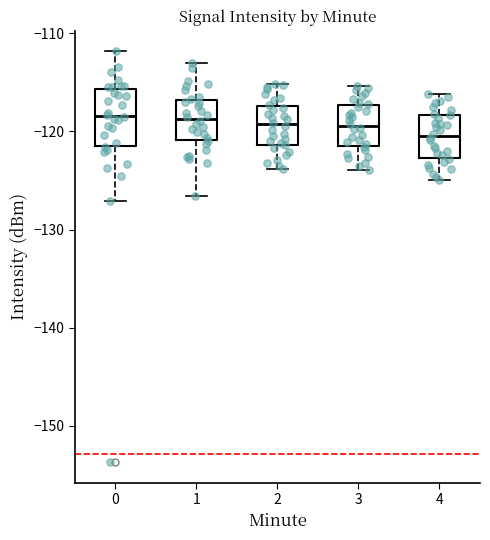

Where does the median line of the box at x = 4 sit on the y-axis? The values are not printed on the chart, so give them approximately, as read against the axis.

-120